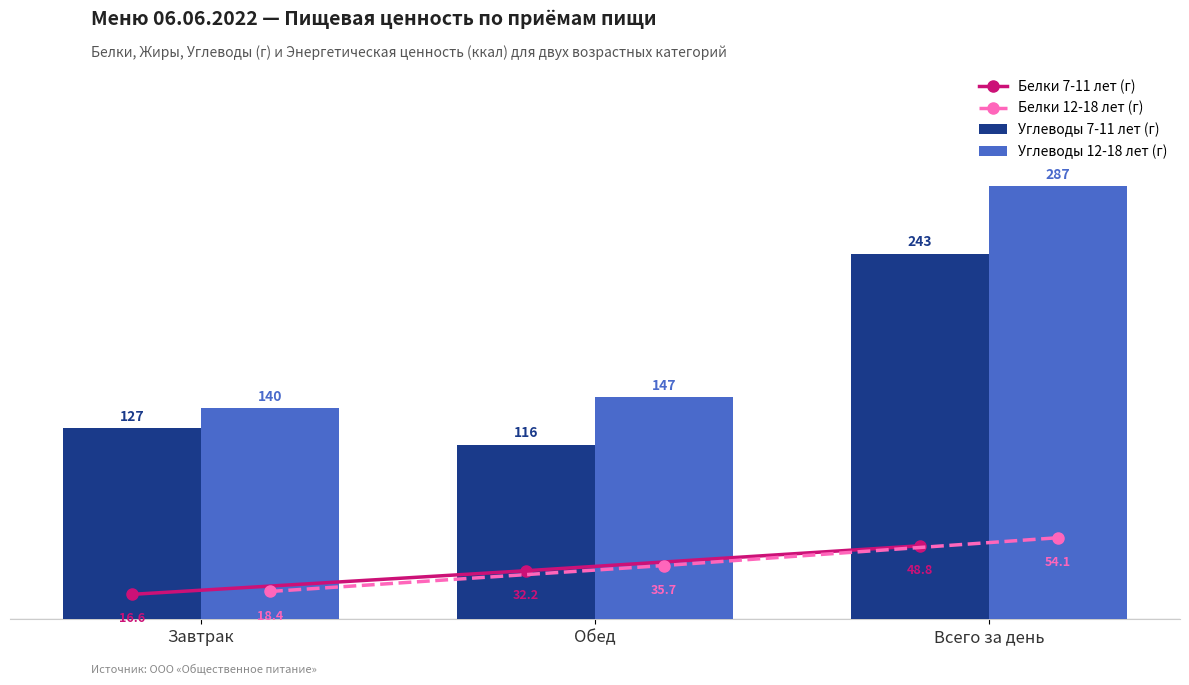

The Углеводы 7-11 лет (г) series shows 126.7 at Завтрак. True or false?

True